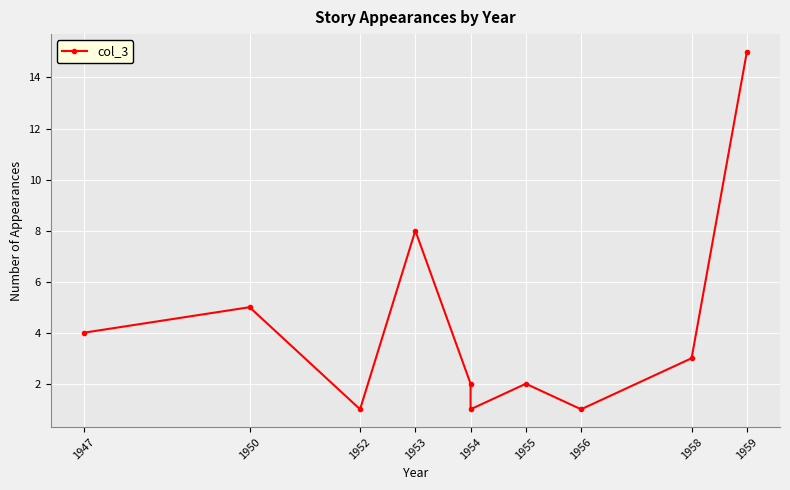

How many series are shown in this chart?

1